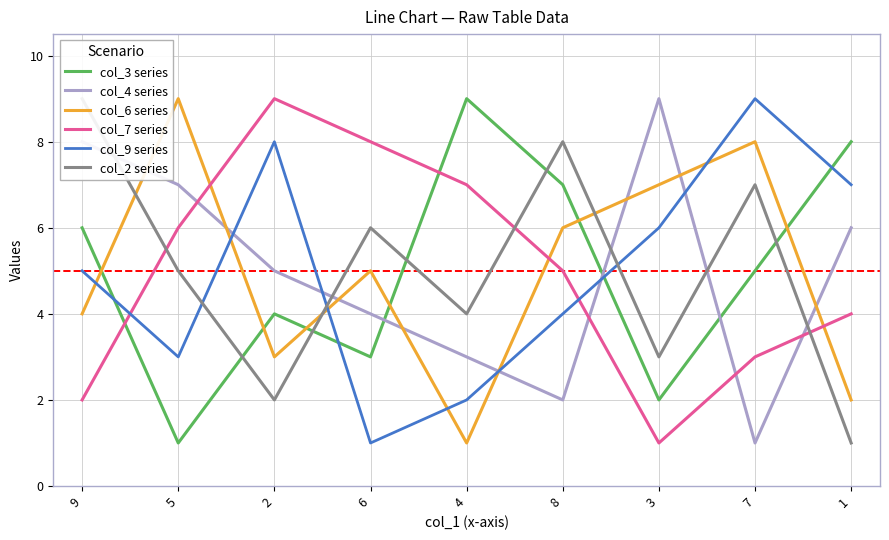

Which series has the largest range (max minus min)?

col_3 series